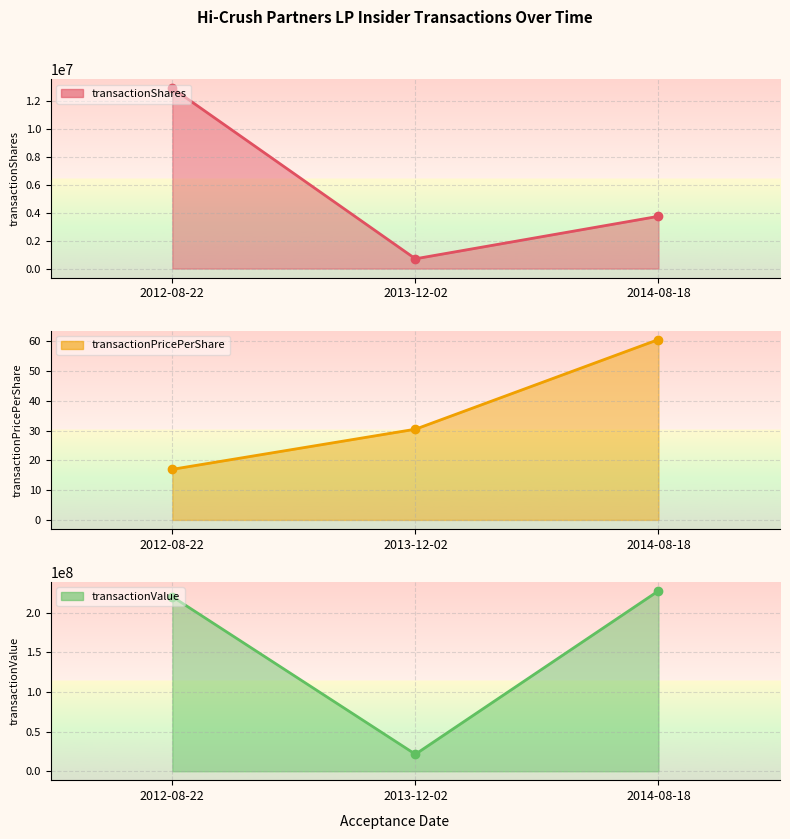

What is the spread (max minus min) of values at 2012-08-22?

219937483.0